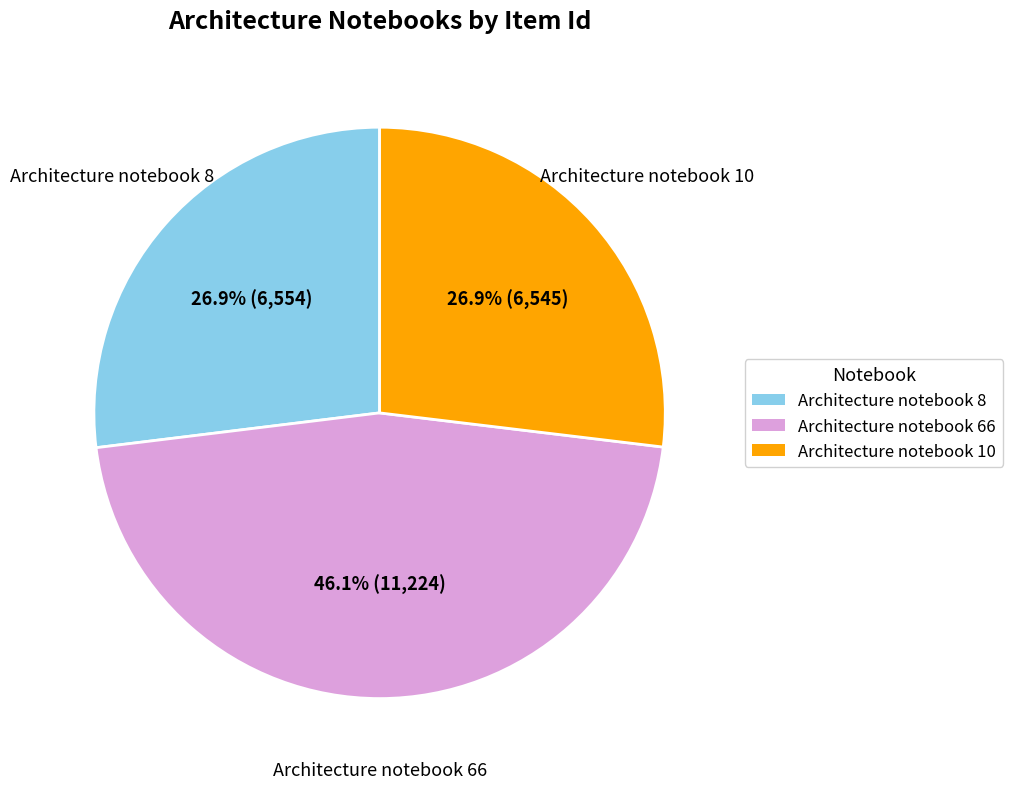

To the nearest percent, what percentage of the pie is Architecture notebook 66?

46%